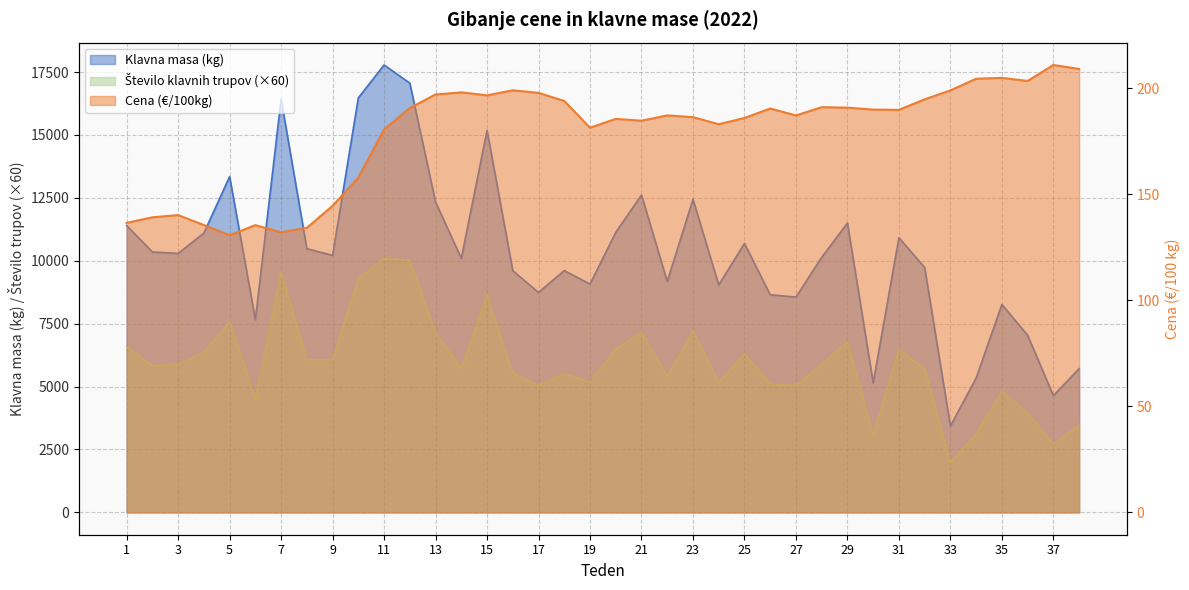

How many interior local valleys does the Cena (€/100kg) series have?

9